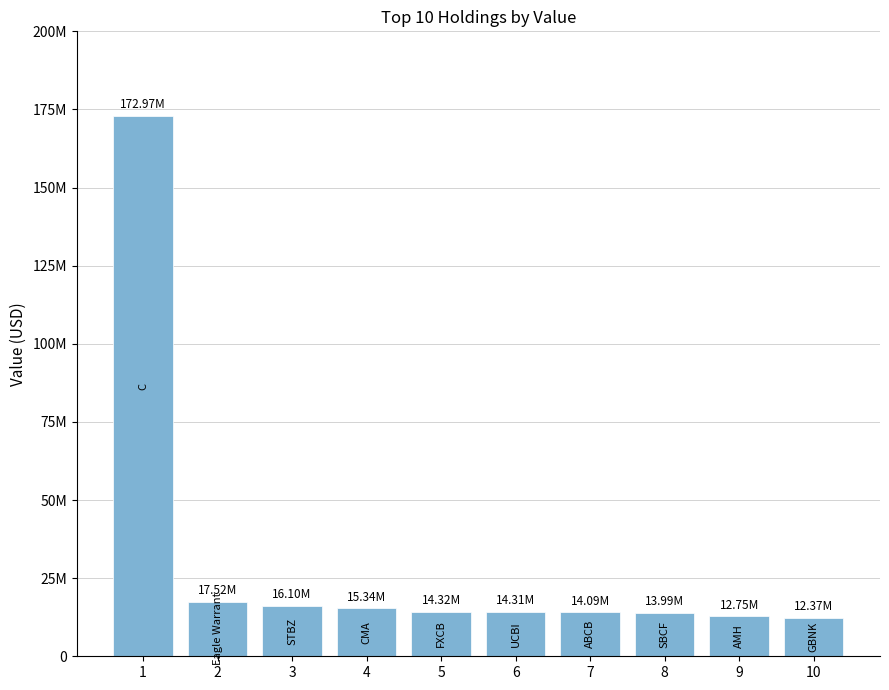

Are the bars horizontal?

No